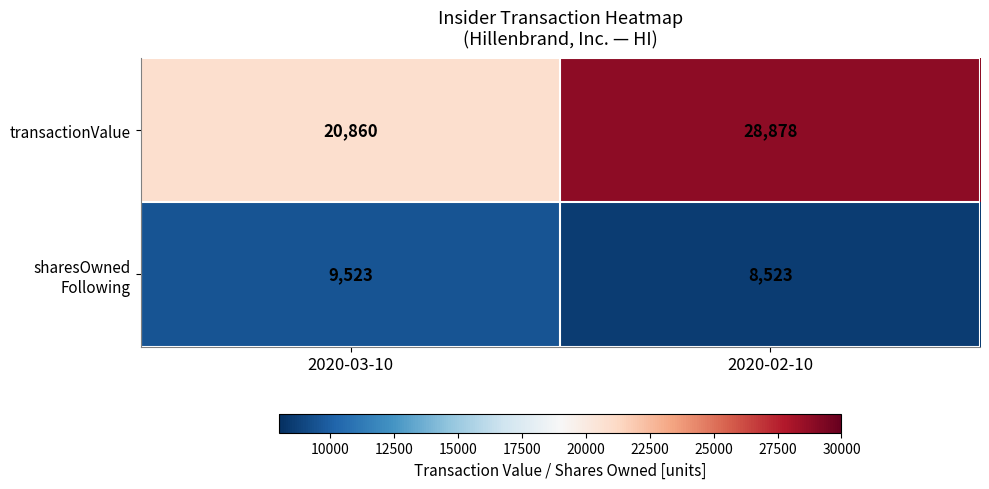

What is the difference between the transactionValue values at 2020-03-10 and 2020-02-10?

8018